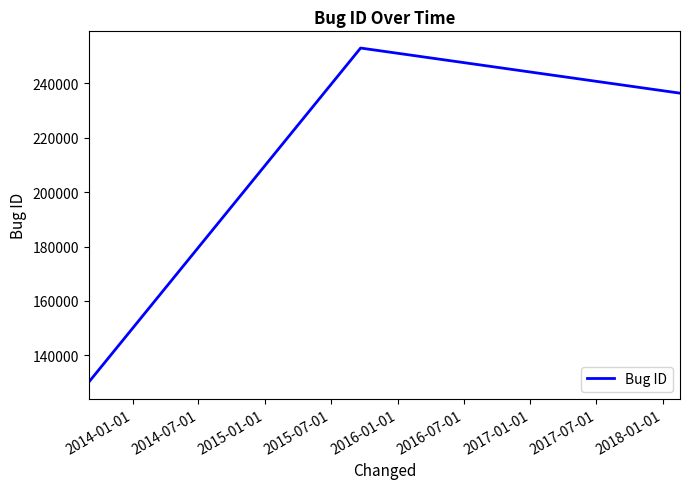

Reading left to right, list all the values displayed in this chart.

130161	252990	236403